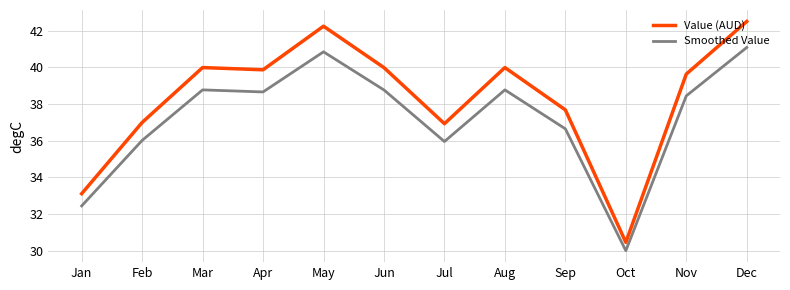

The value of Value (AUD) at Feb is 54.2. True or false?

False